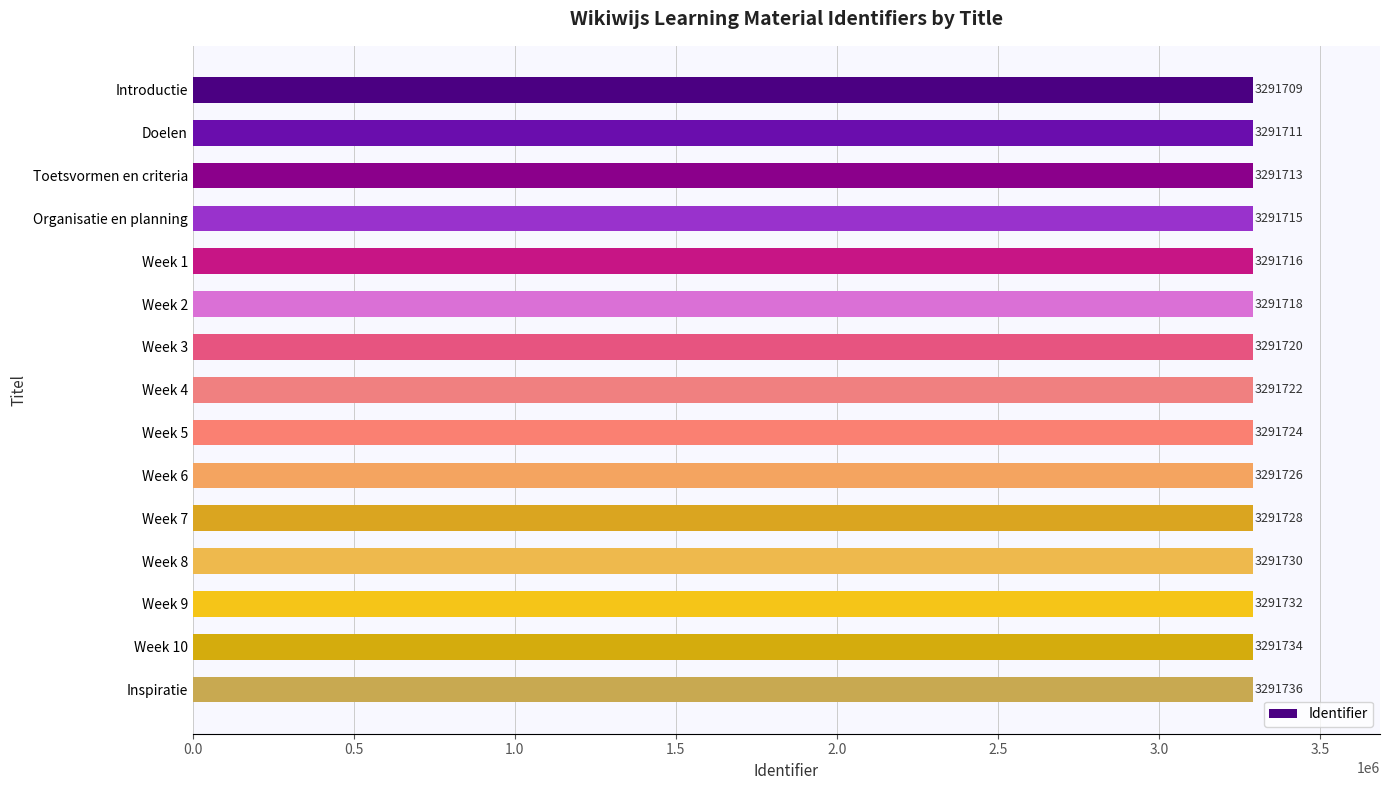

Rank the categories by value from lowest to highest.

Introductie, Doelen, Toetsvormen en criteria, Organisatie en planning, Week 1, Week 2, Week 3, Week 4, Week 5, Week 6, Week 7, Week 8, Week 9, Week 10, Inspiratie